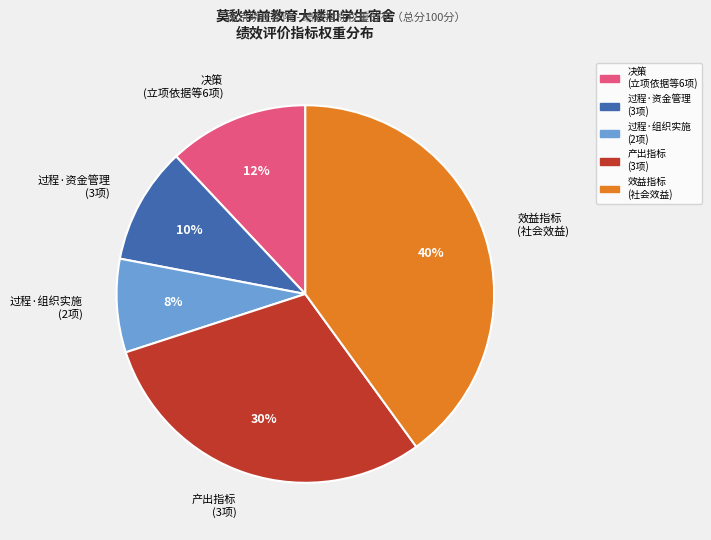

To the nearest percent, what is the difference between the largest and smallest slice percentages?

32%